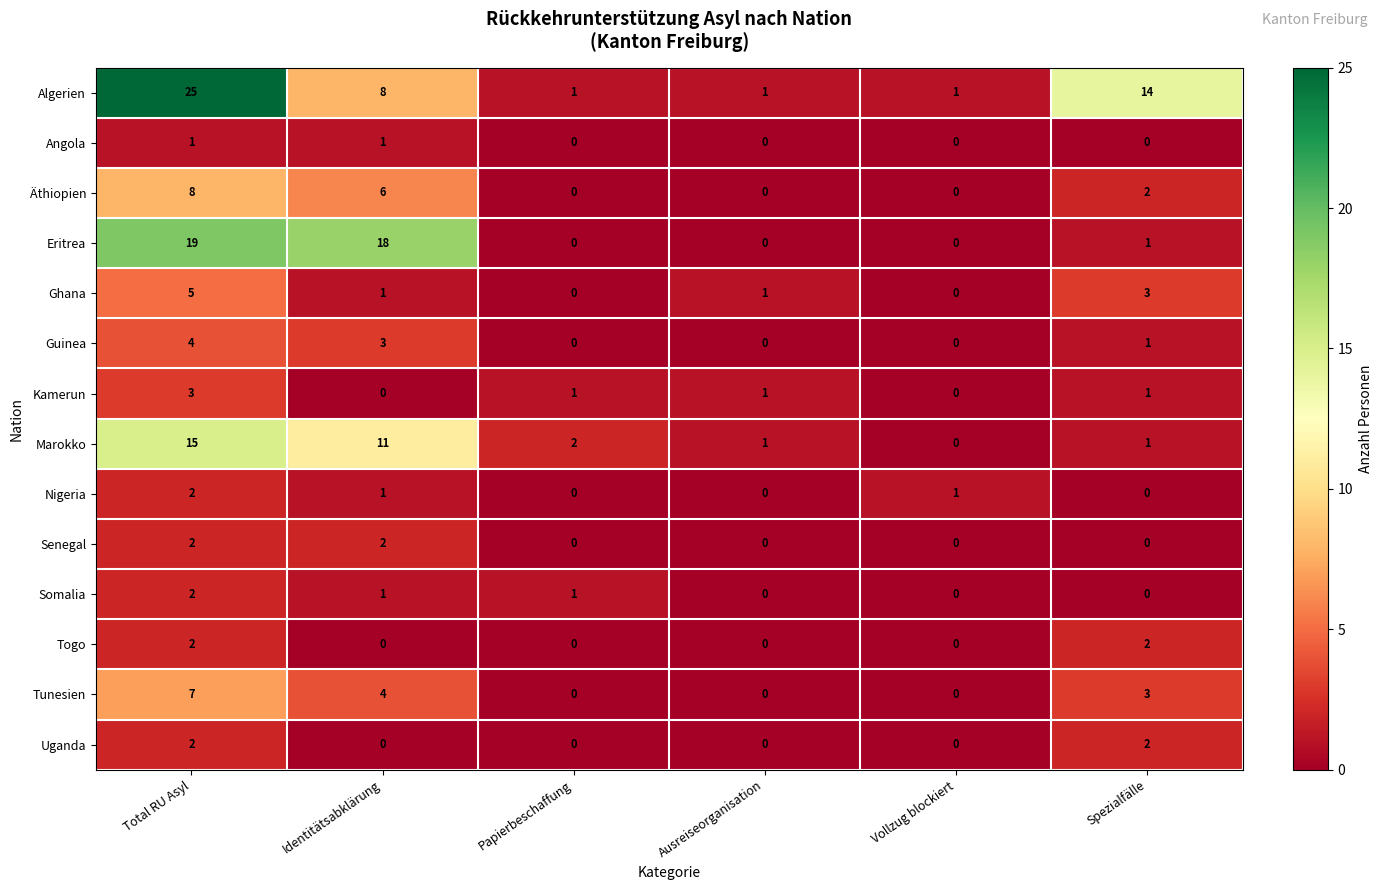

Where does the Kamerun series first go above 1?

Total RU Asyl